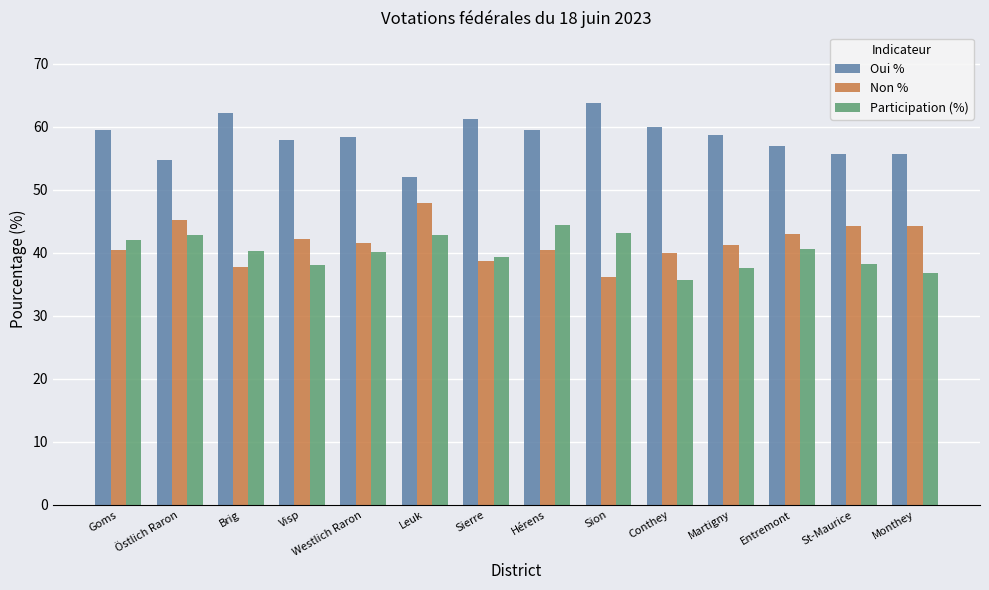

What is the difference between the second highest and second lowest values in the Participation (%) series?

6.2